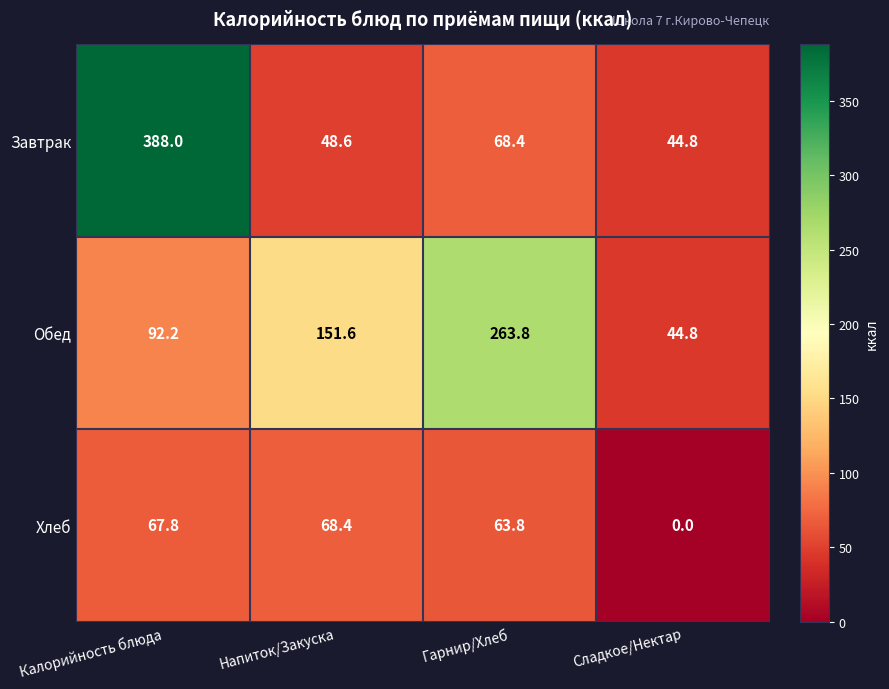

What is the maximum value shown in the chart?

388.0